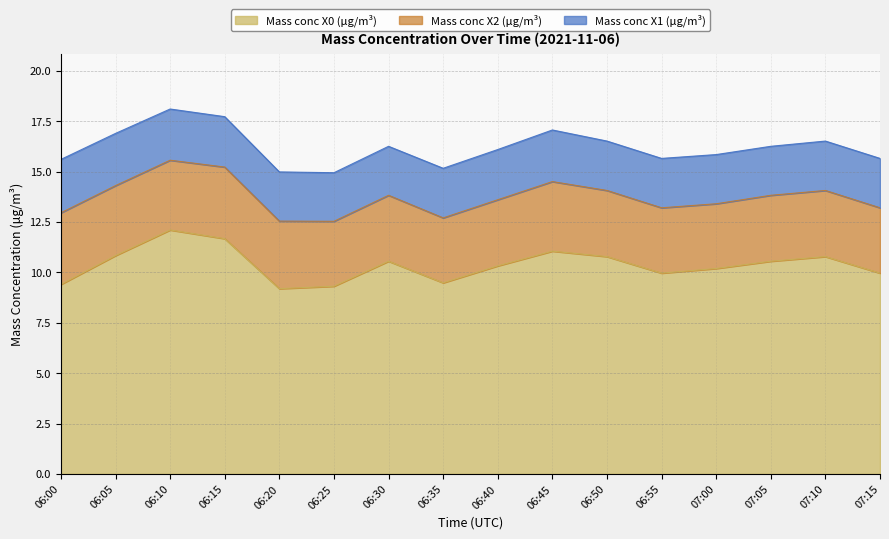

The value of Mass conc X1 (μg/m³) at 06:00 is 1.0. True or false?

False